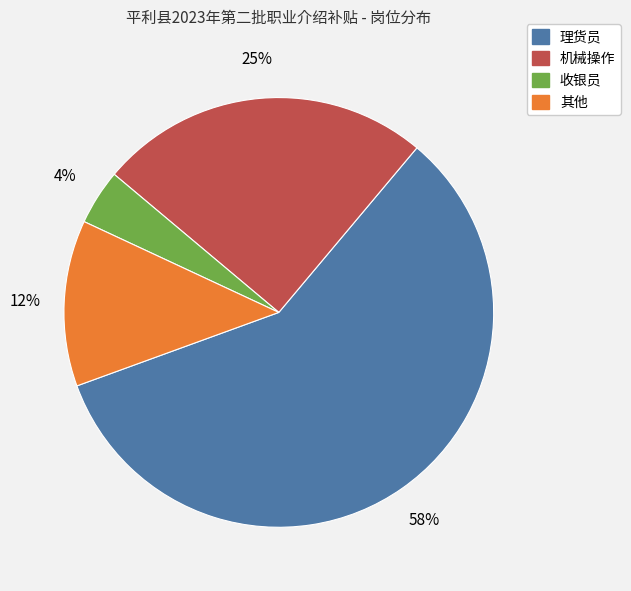

Is there a majority slice in this chart?

Yes